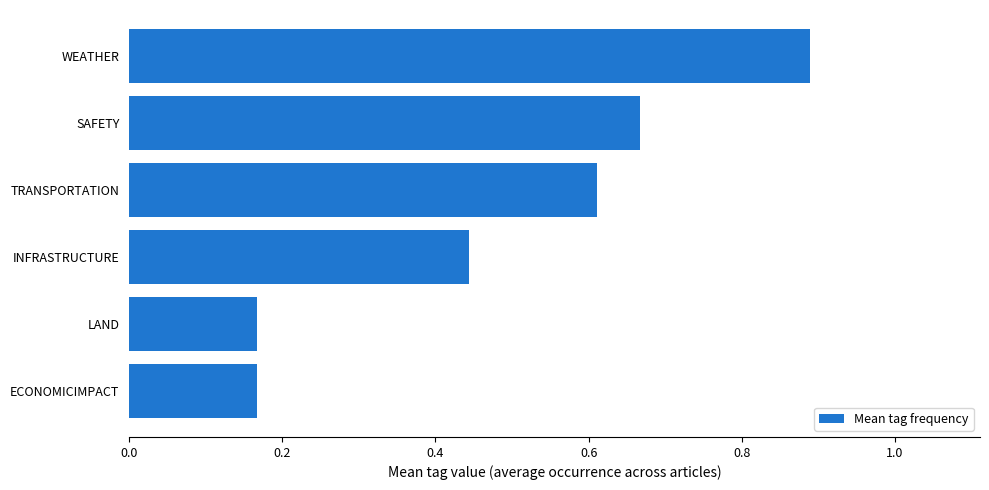

What is the average value?

0.5